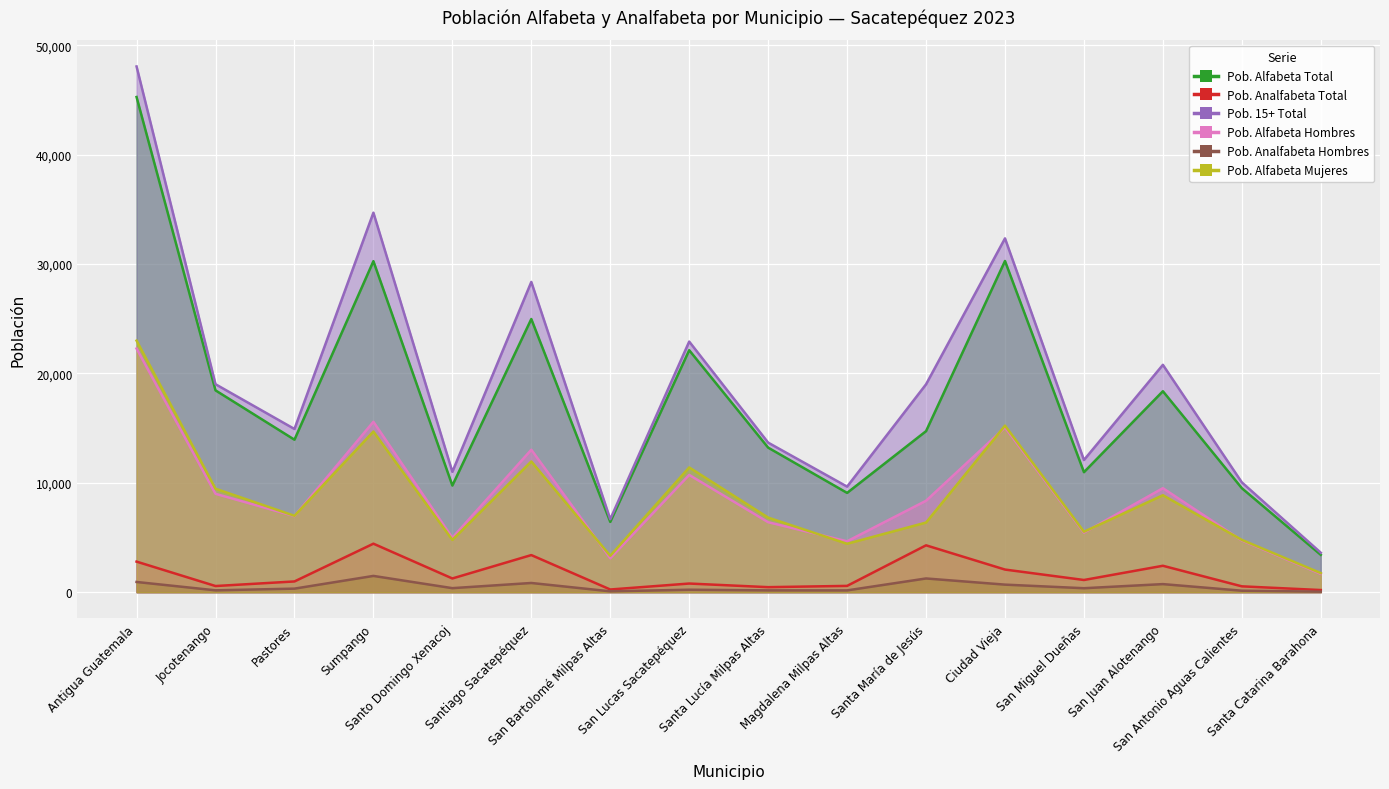

Rank the categories by Pob. Analfabeta Hombres value from highest to lowest.

Sumpango, Santa María de Jesús, Antigua Guatemala, Santiago Sacatepéquez, San Juan Alotenango, Ciudad Vieja, Santo Domingo Xenacoj, San Miguel Dueñas, Pastores, San Lucas Sacatepéquez, Jocotenango, Santa Lucía Milpas Altas, Magdalena Milpas Altas, San Antonio Aguas Calientes, San Bartolomé Milpas Altas, Santa Catarina Barahona